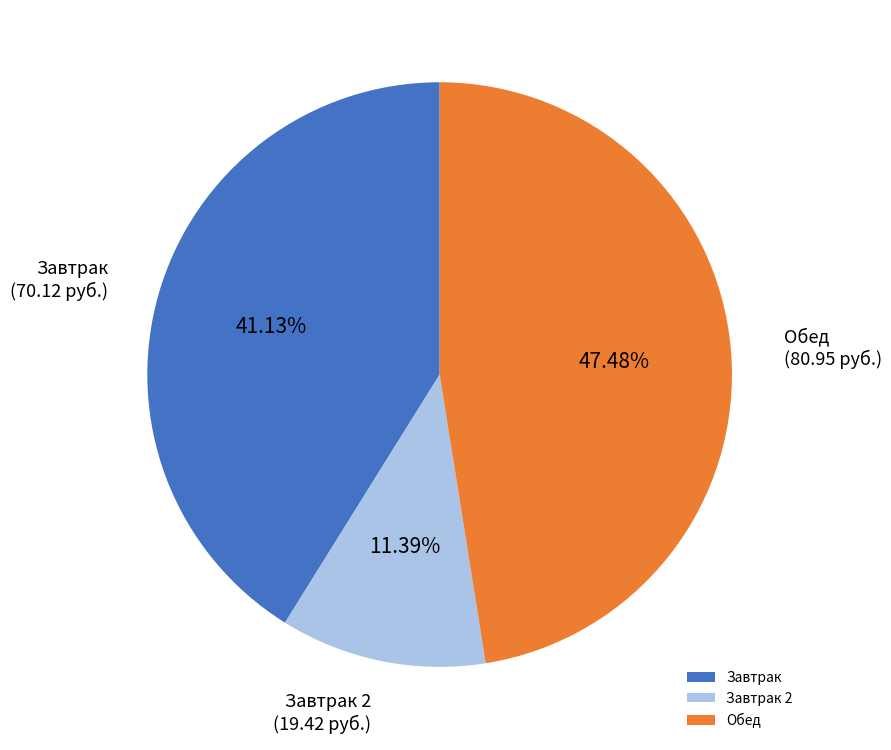

Do Завтрак and Обед together represent more than half of the pie?

Yes